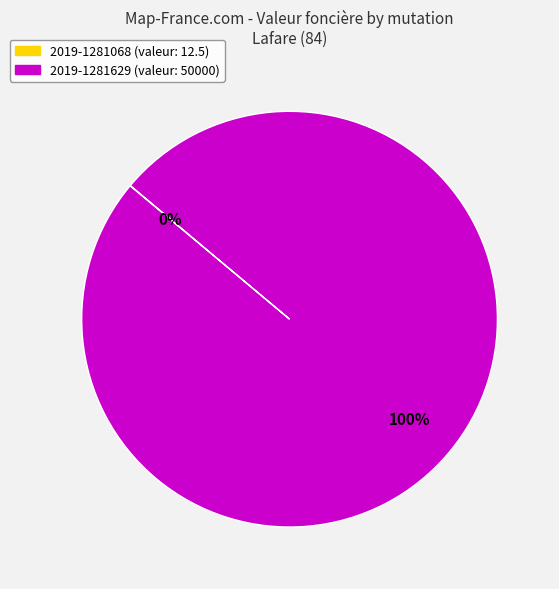

To the nearest percent, what is the difference between the largest and smallest slice percentages?

100%